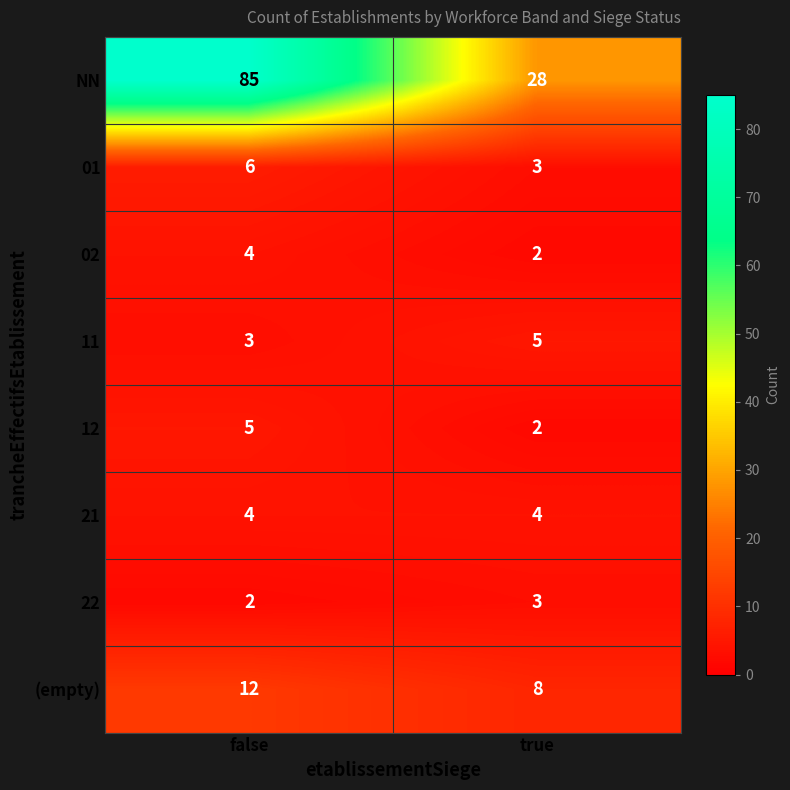

At which category is the sum across all series the highest?

false